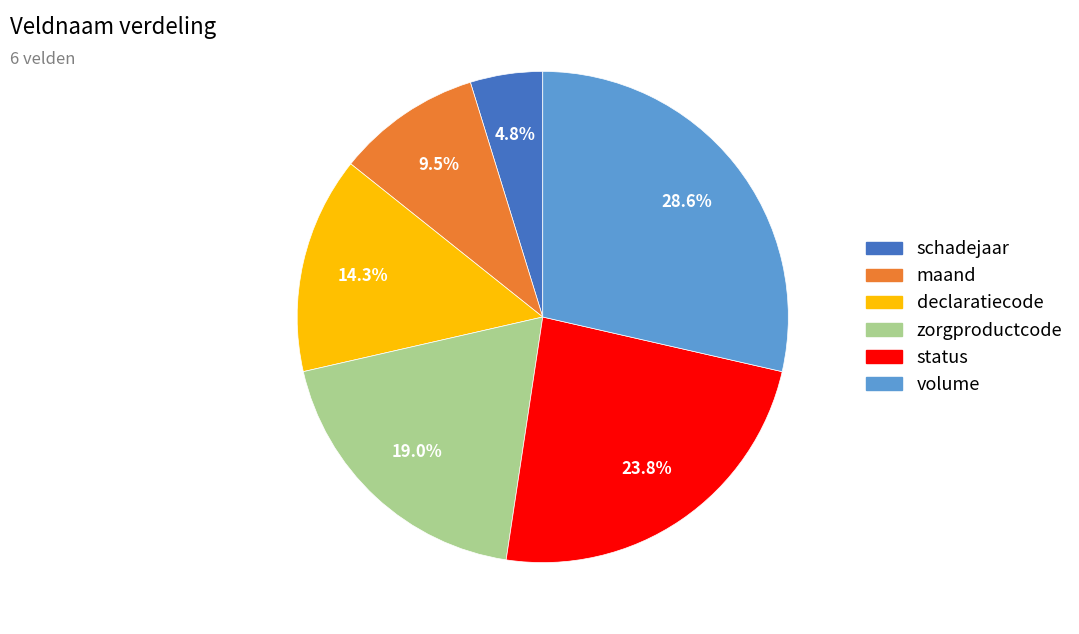

What is the ratio of the value at schadejaar to the value at volume?

0.2